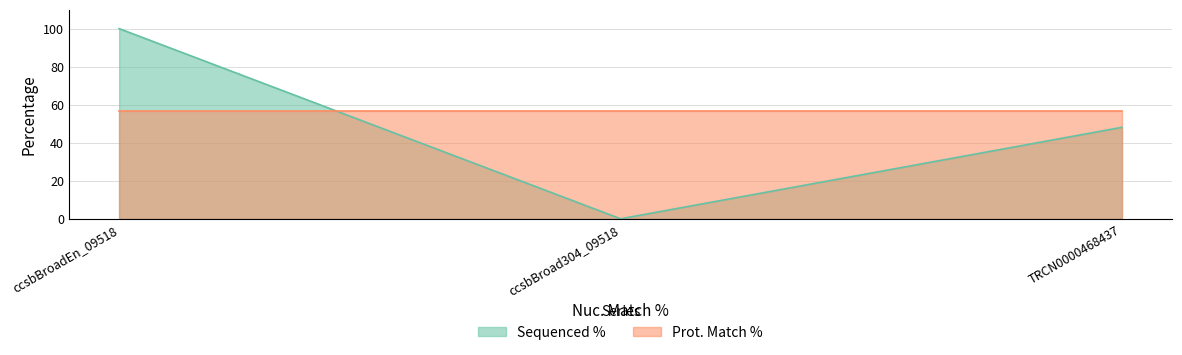

What position from the left is TRCN0000468437?

3